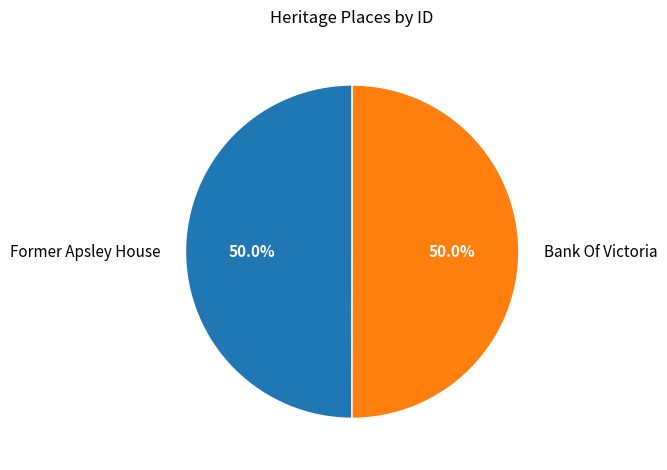

Which slice is the smallest?

Former Apsley House